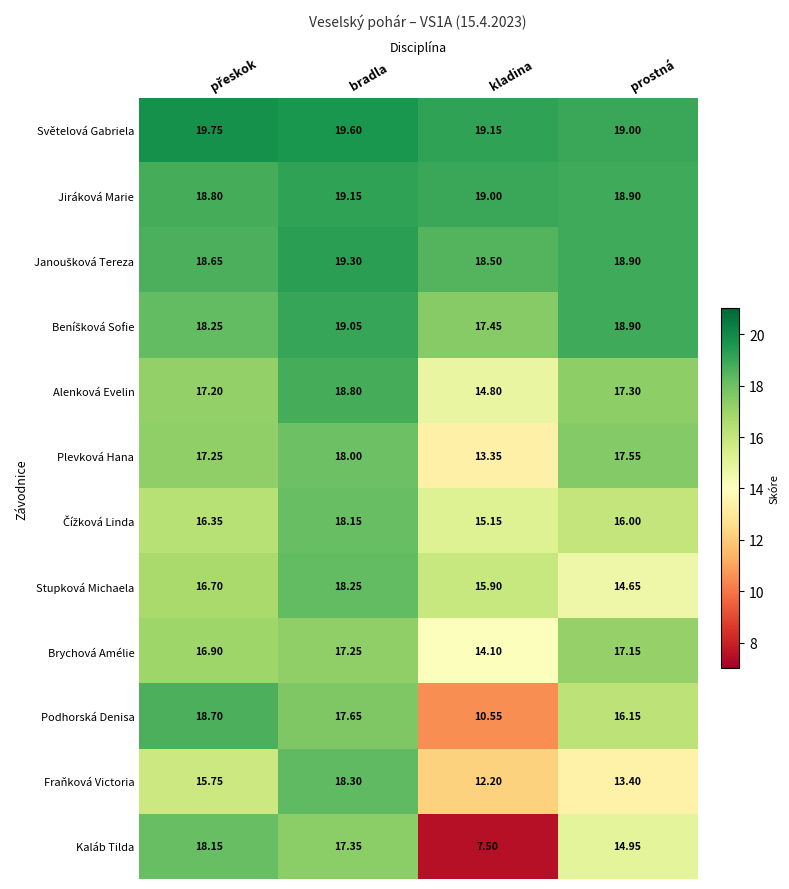

Which series has the widest spread of values?

Kaláb Tilda